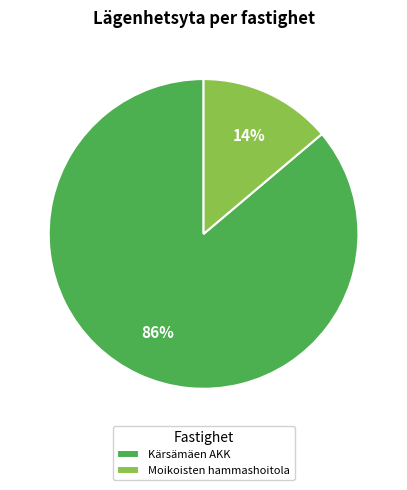

To the nearest percent, what is the combined percentage of Moikoisten hammashoitola and Kärsämäen AKK?

100%